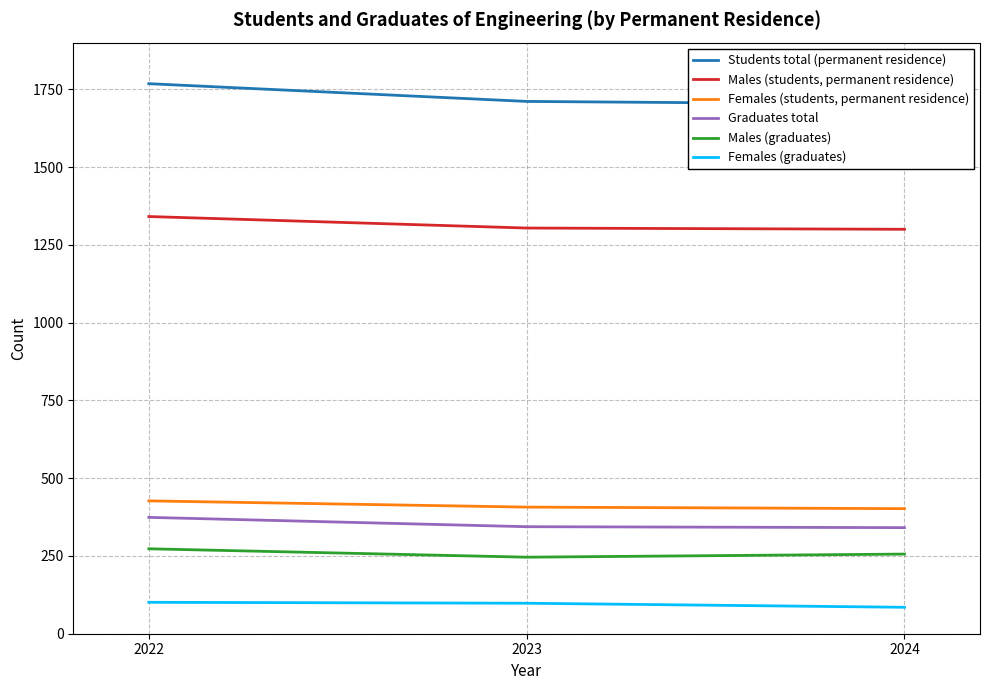

What is the average value of the Females (students, permanent residence) series?

412